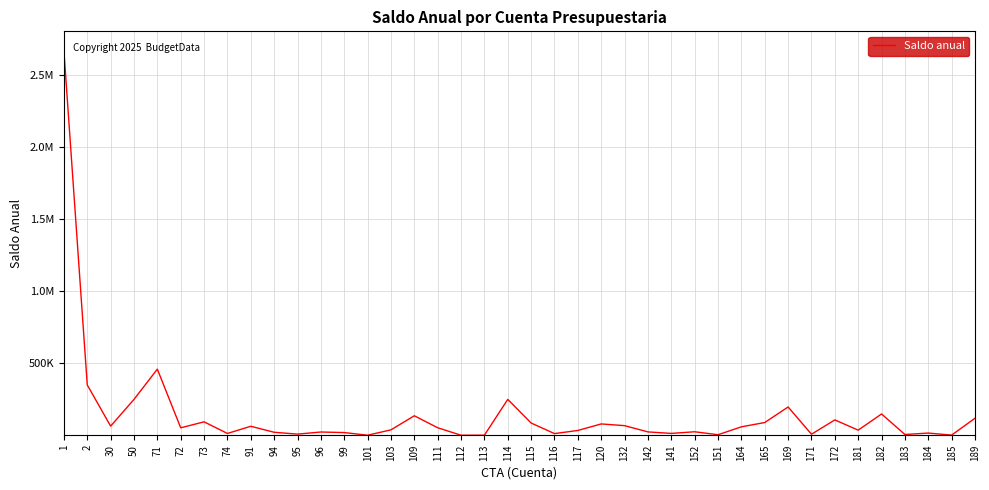

The value at 2 is 348960.5. True or false?

True